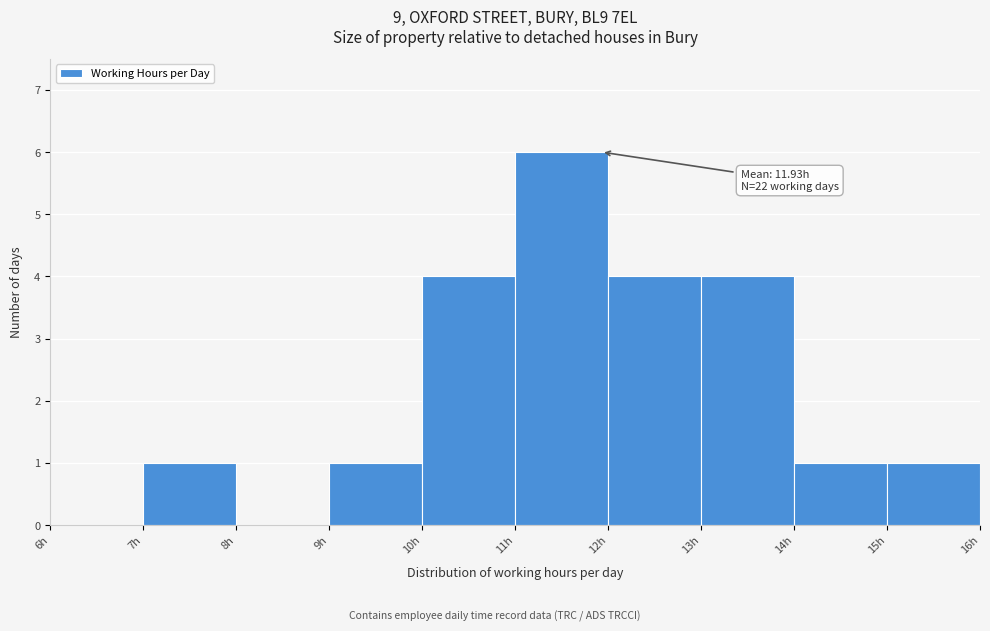

Which range on the x-axis has the tallest bar?

11 to 12